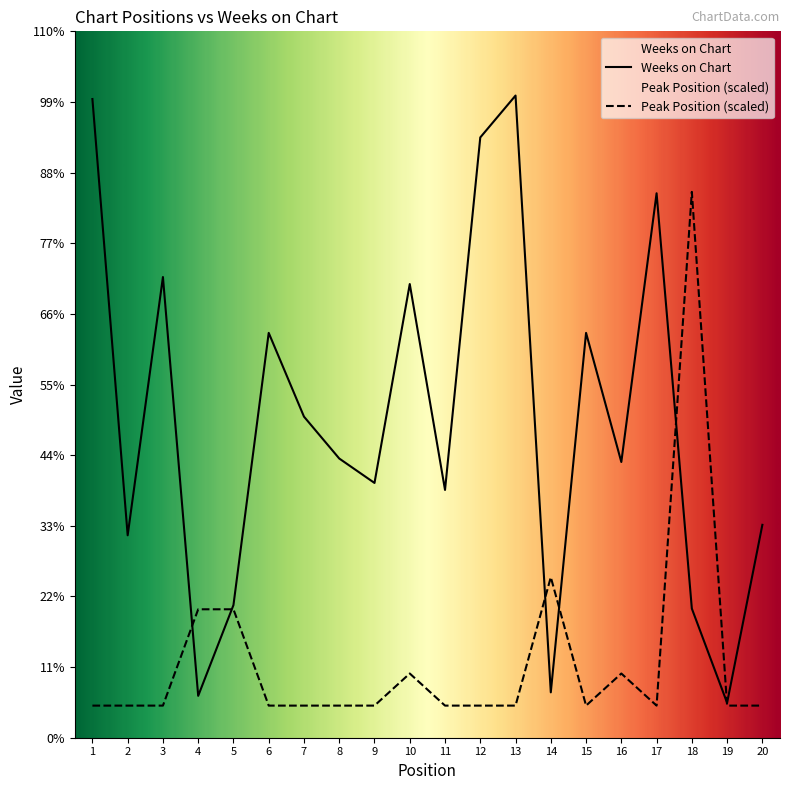

How many lines are shown in the chart?

2